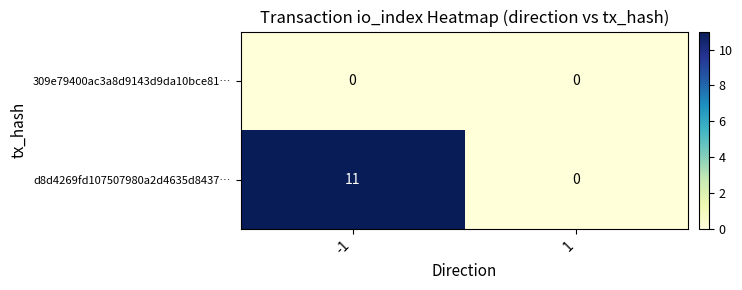

Reading left to right, transcribe all the data shown in this chart.

309e79400ac3a8d9143d9da10bce81…: -1=0	1=0
d8d4269fd107507980a2d4635d8437…: -1=11	1=0